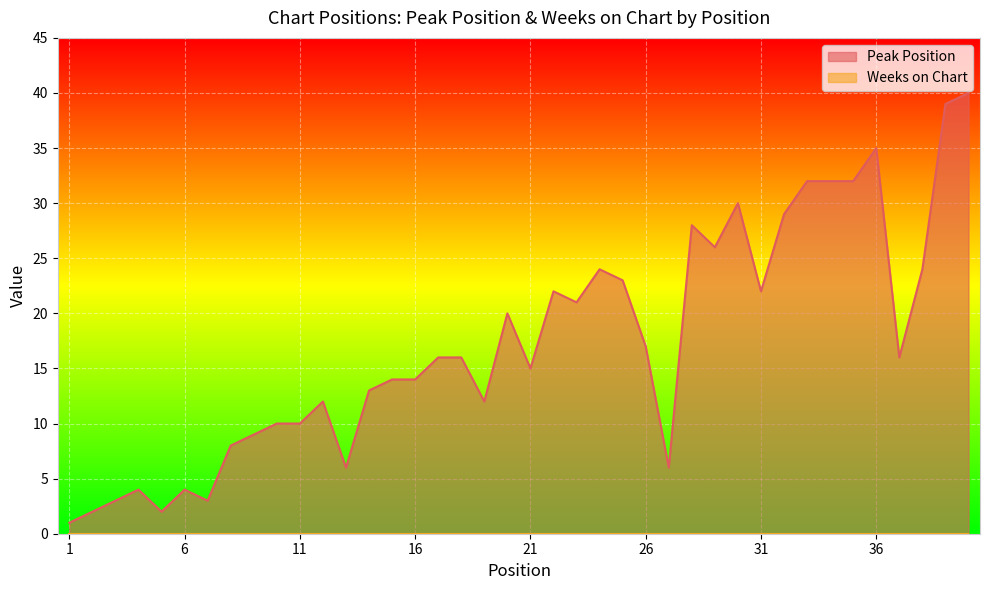

Read the value at 18, to the nearest 10.

20